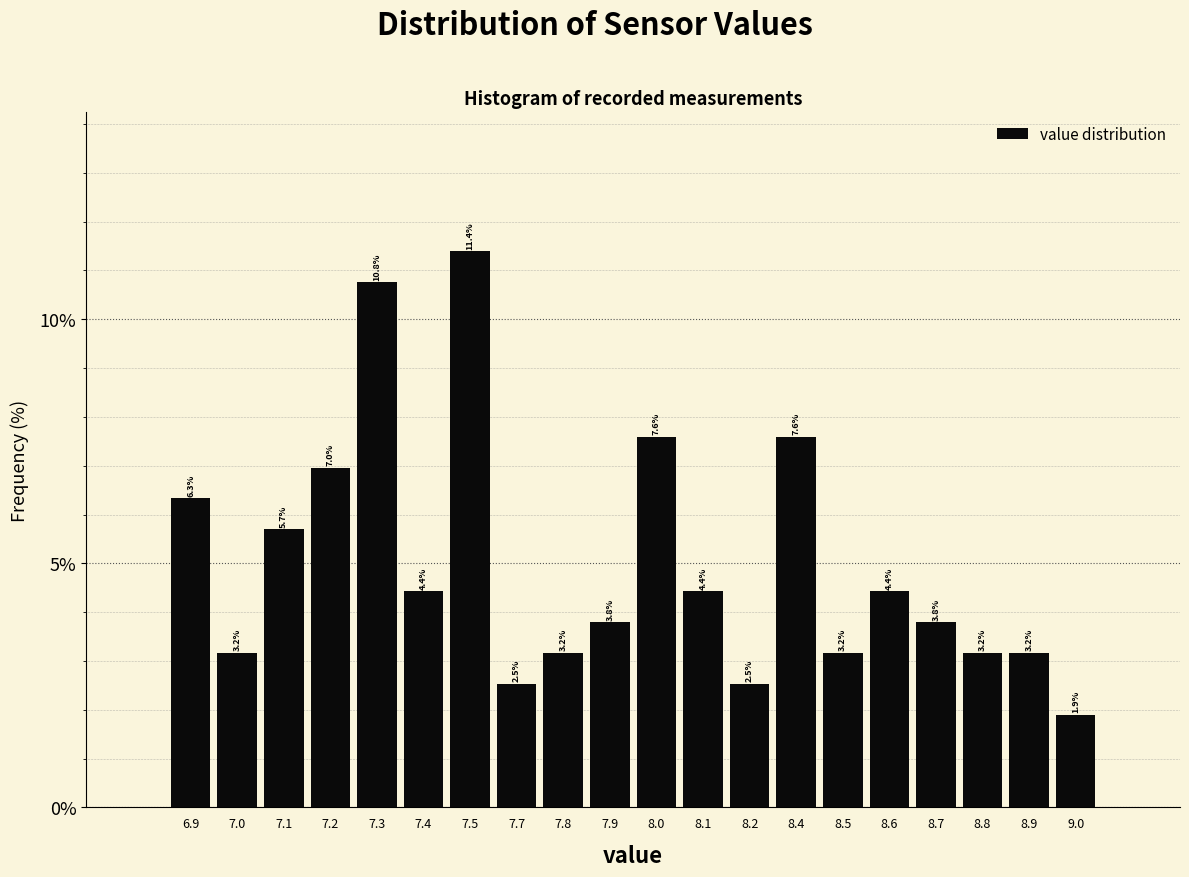

Reading right to left, transcribe all the data shown in this chart.

9.0=1.9	8.9=3.2	8.8=3.2	8.7=3.8	8.6=4.4	8.5=3.2	8.4=7.6	8.2=2.5	8.1=4.4	8.0=7.6	7.9=3.8	7.8=3.2	7.7=2.5	7.5=11.4	7.4=4.4	7.3=10.8	7.2=7.0	7.1=5.7	7.0=3.2	6.9=6.3